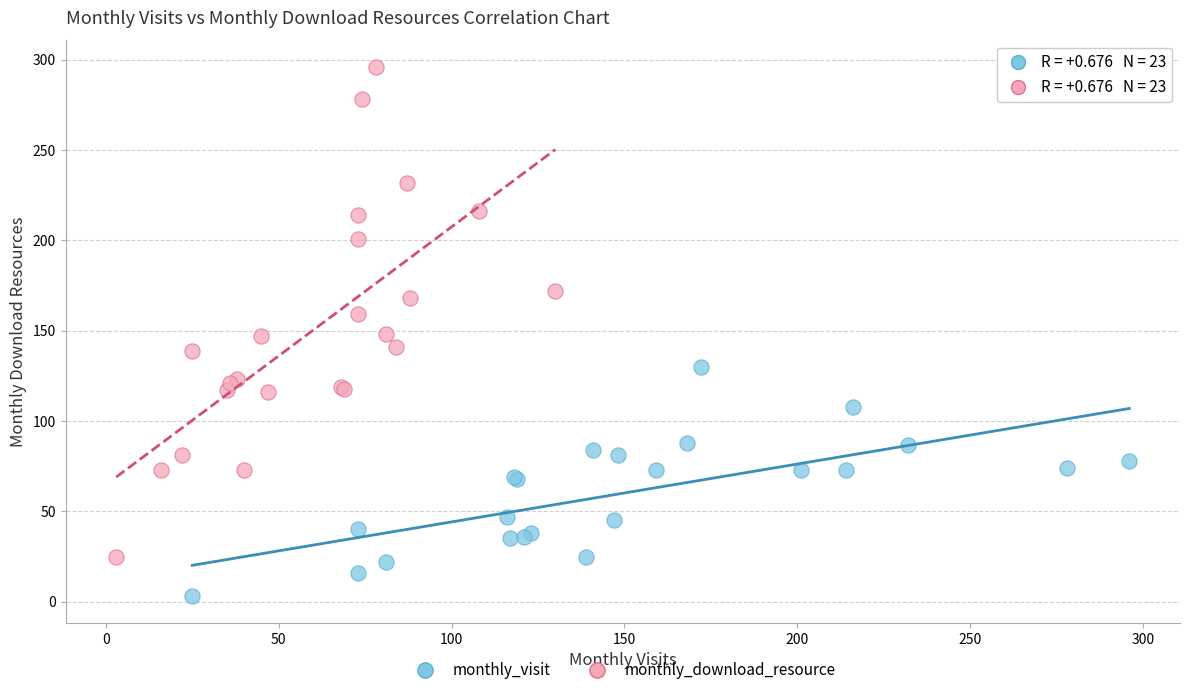

Which series reaches the maximum Y coordinate?

monthly_download_resource